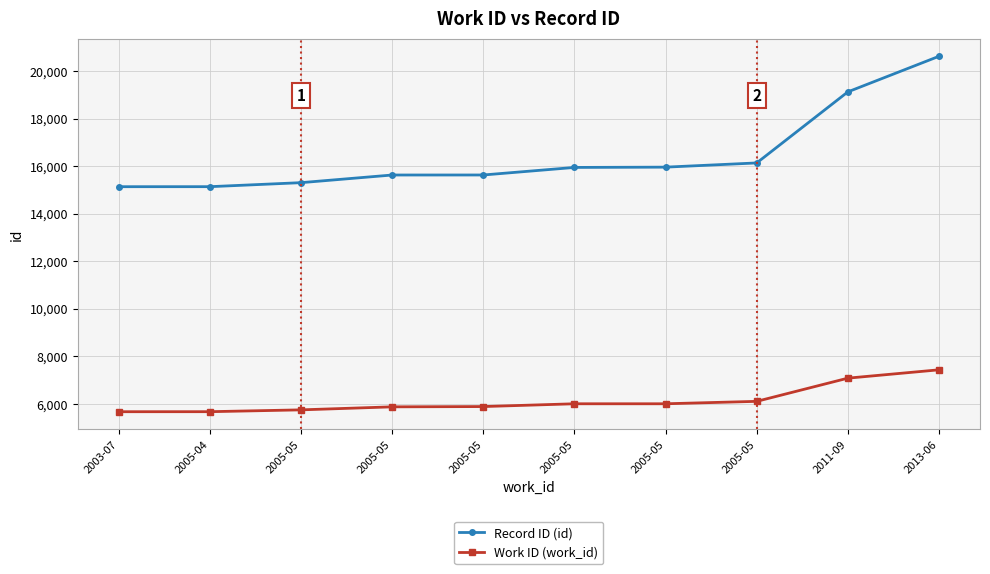

How many data points in Record ID (id) are less than 15946?

5